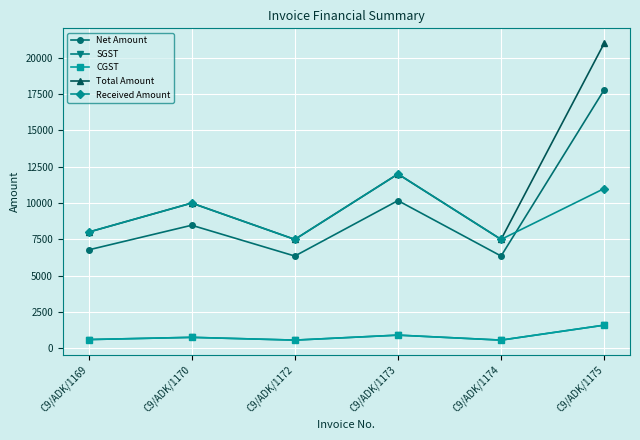

Does the chart have visible grid lines?

Yes